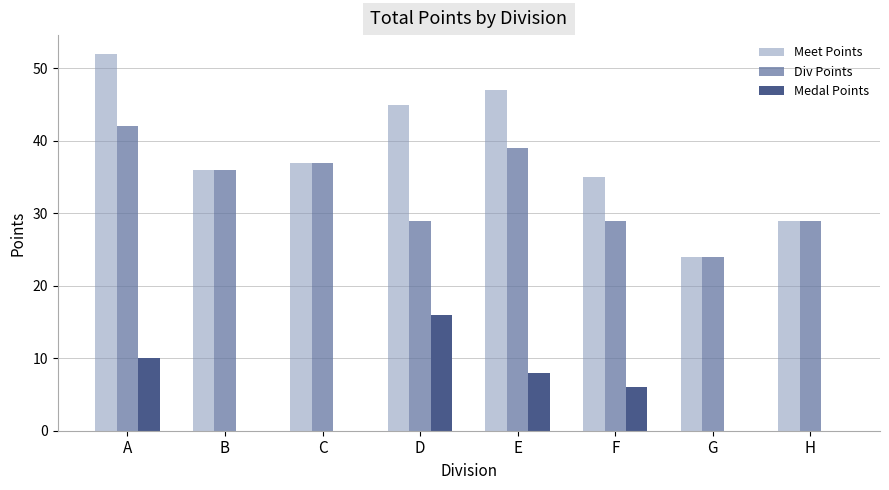

What is the sum of the Medal Points values at H and E?

8